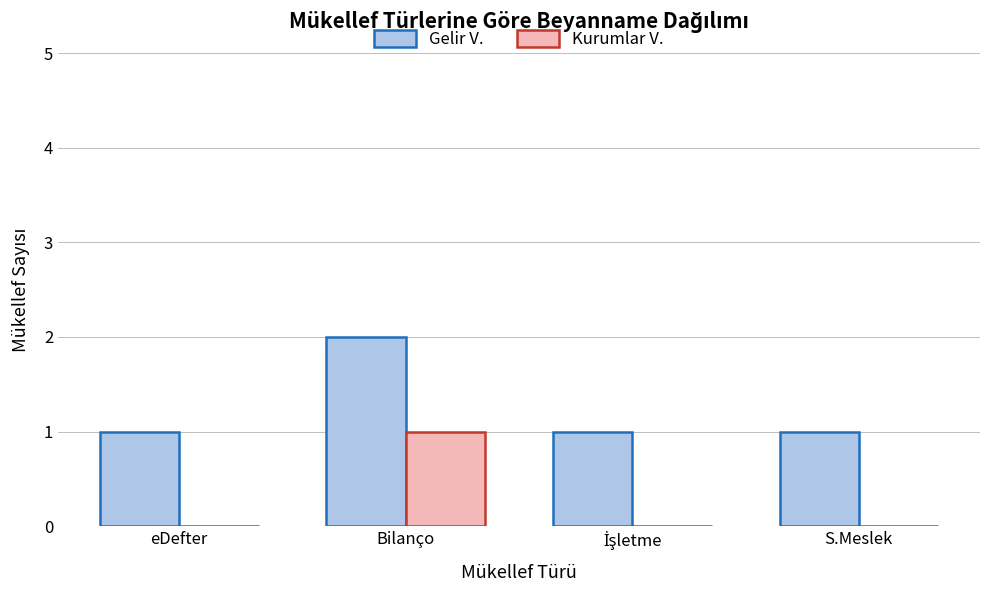

Is it true that Kurumlar V. equals 1 at Bilanço?

True